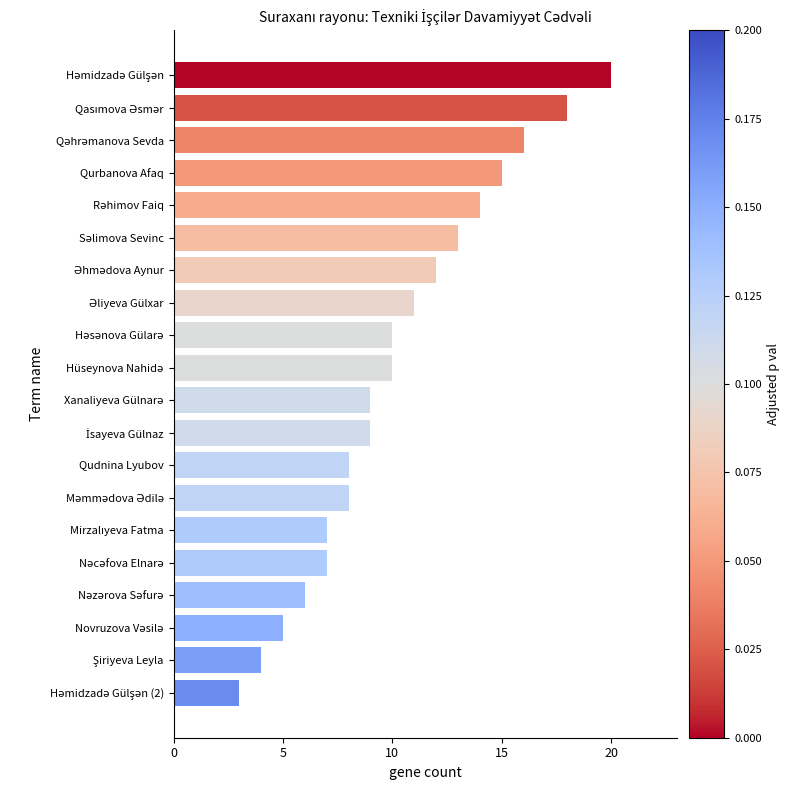

What is the label of the 8th bar from the bottom?

Qudnina Lyubov